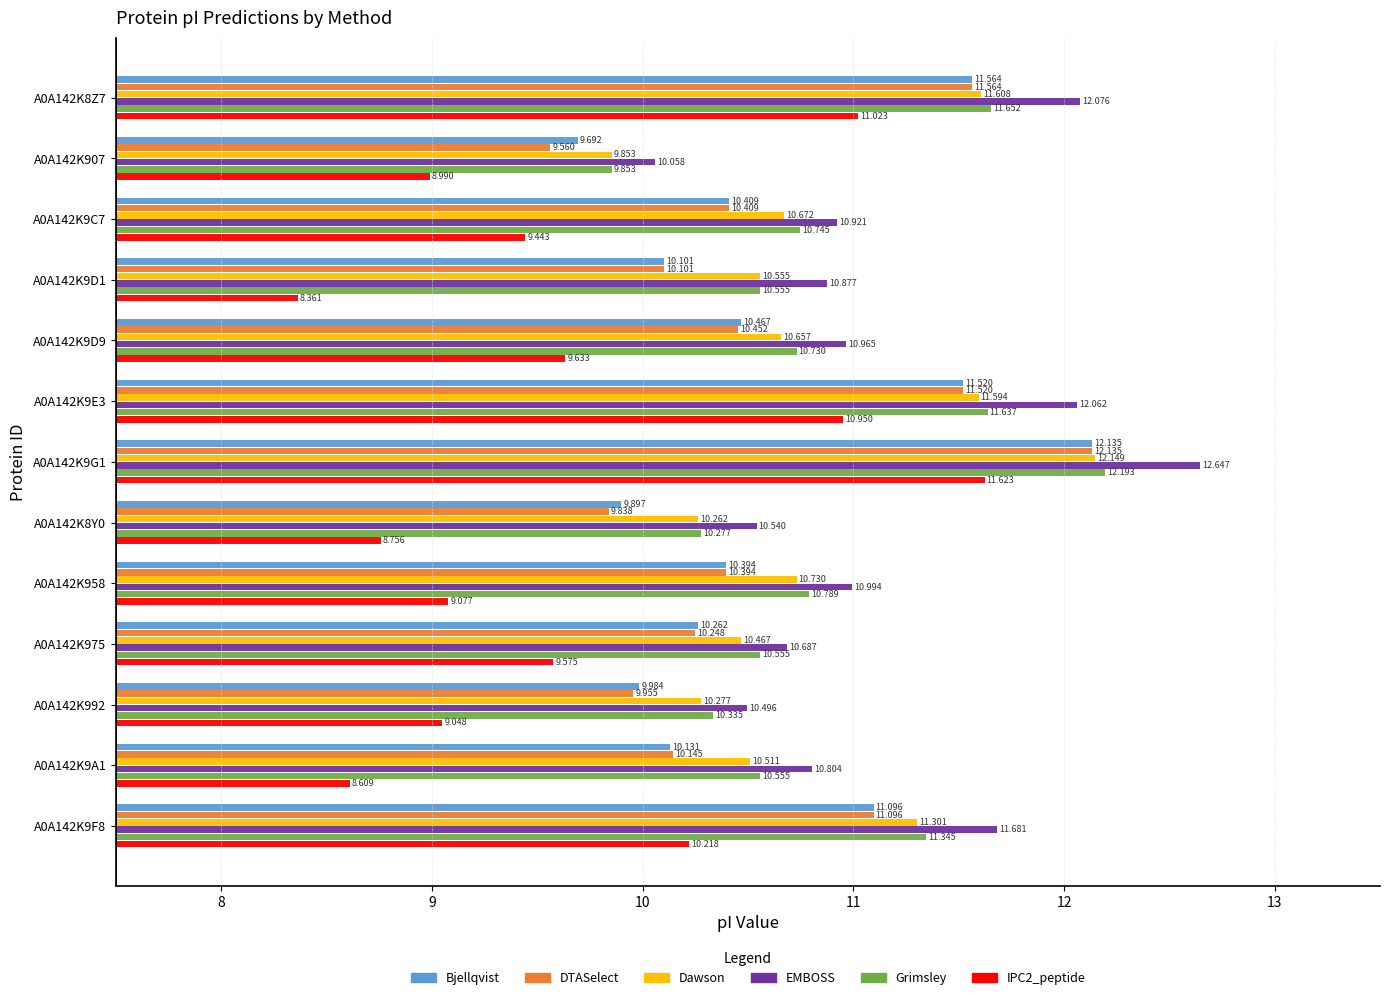

Between A0A142K907 and A0A142K9A1, which series saw the biggest shift?

EMBOSS